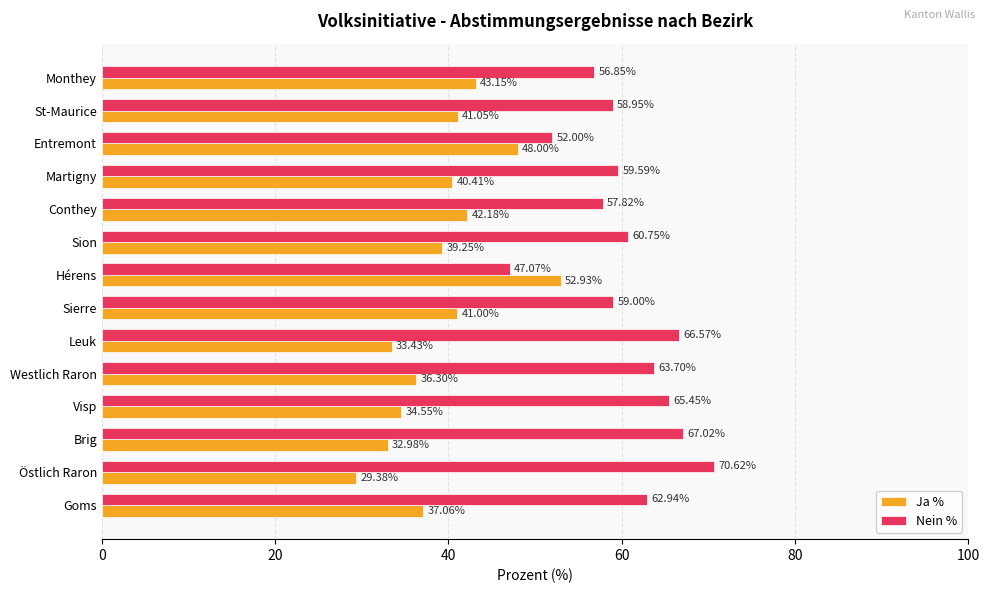

Rank the series by their maximum value, from highest to lowest.

Nein %, Ja %